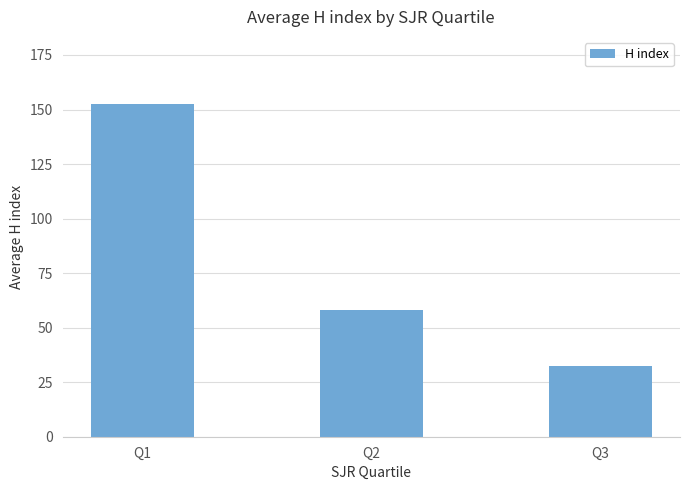

The value at Q3 is 7.8. True or false?

False